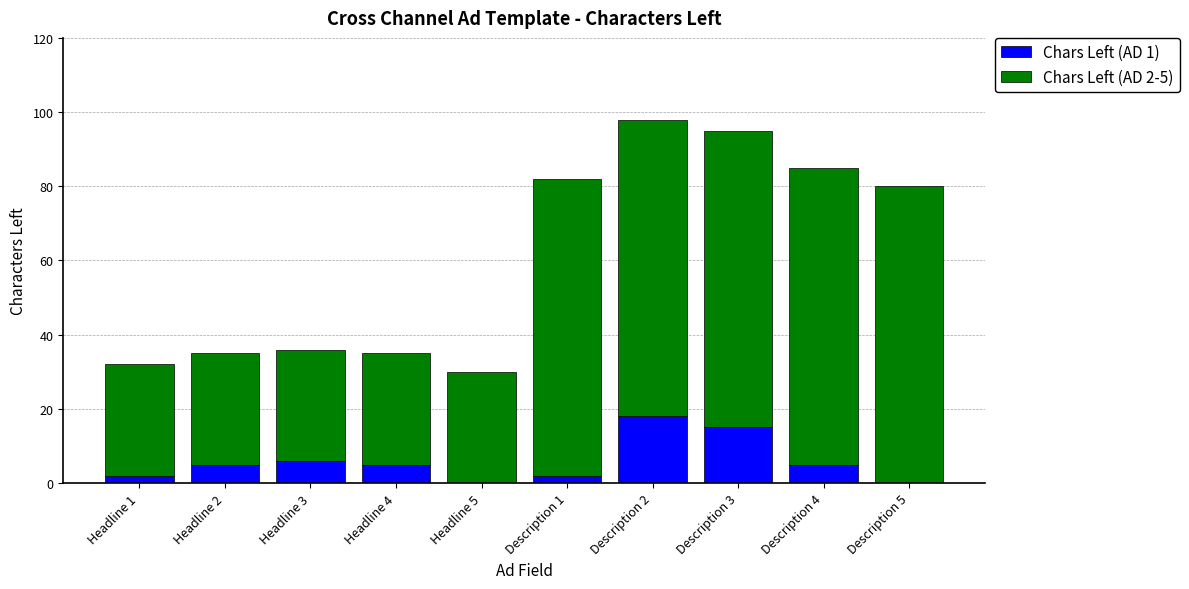

Is it true that Chars Left (AD 1) equals 10 at Headline 3?

False